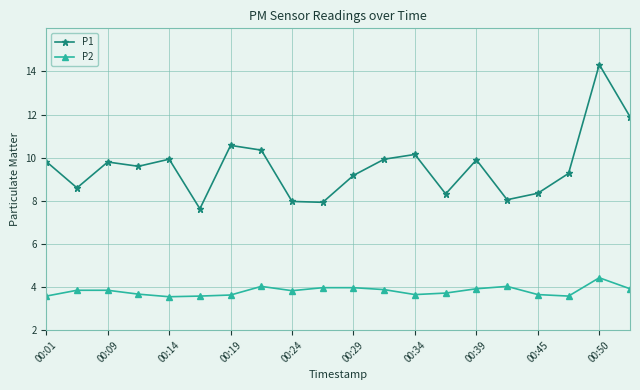

True or false: P2 and P1 intersect in this chart.

False